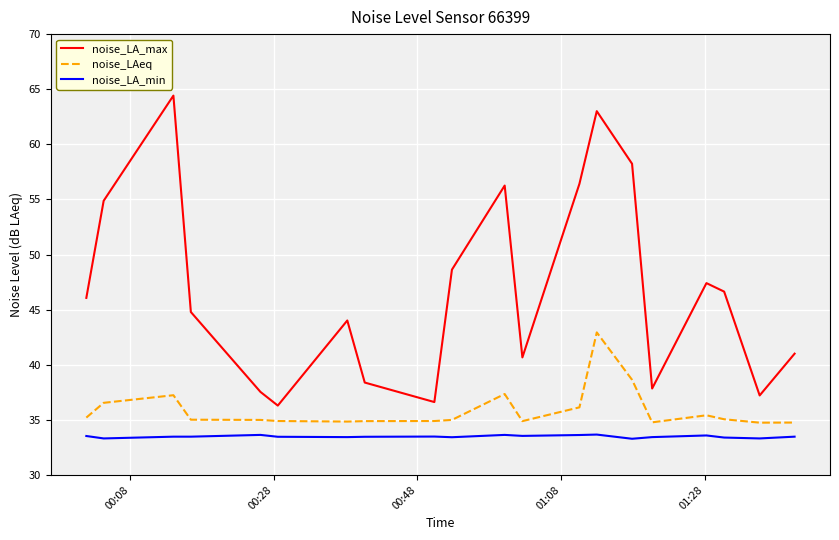

True or false: noise_LA_max and noise_LA_min cross at least once.

False